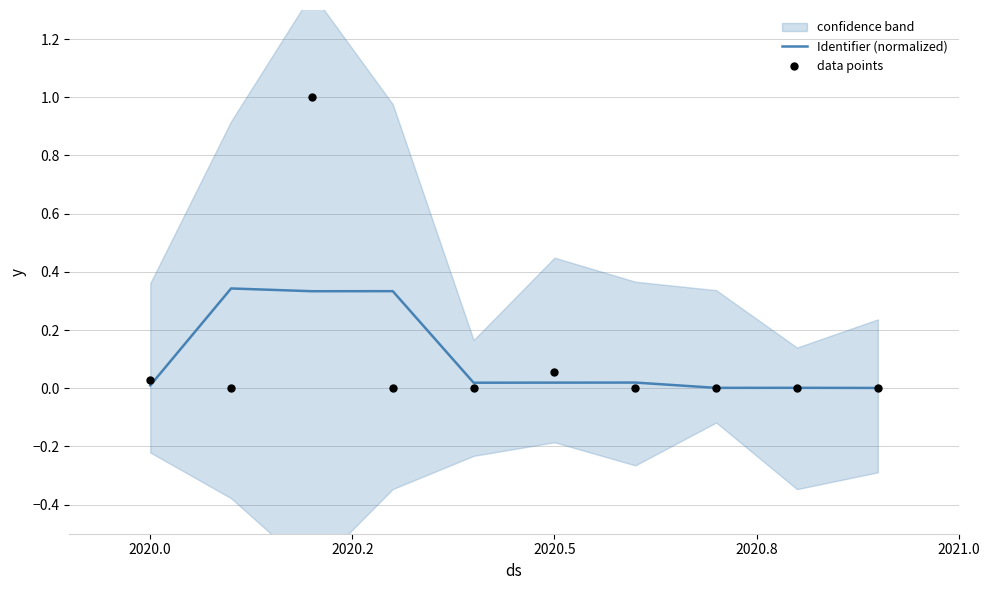

Which series reaches the minimum Y coordinate?

data points